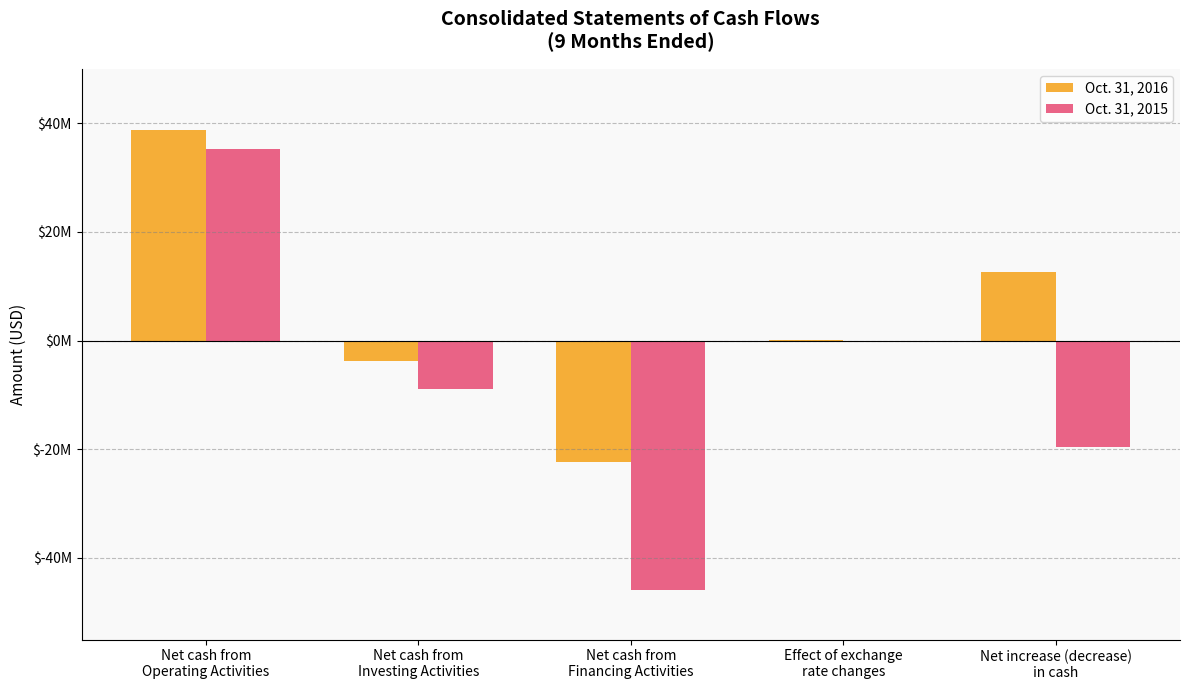

Does the chart contain stacked bars?

No